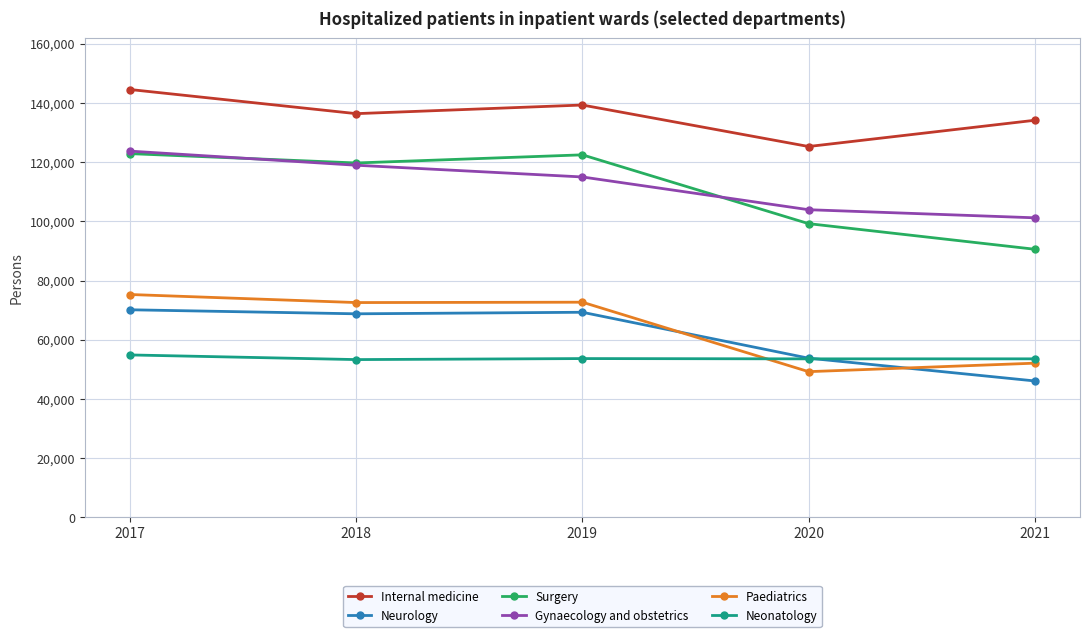

Where is the first local maximum for Surgery?

2019